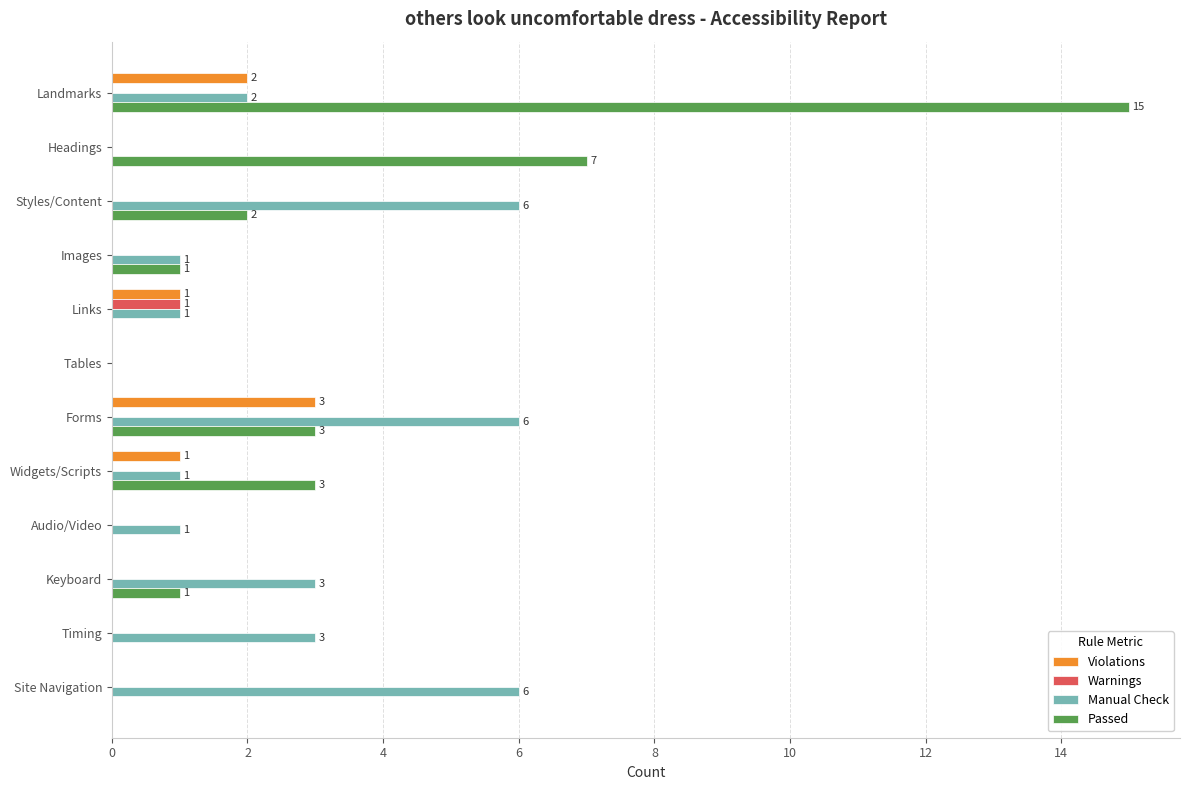

Which category has the highest value across all series?

Landmarks